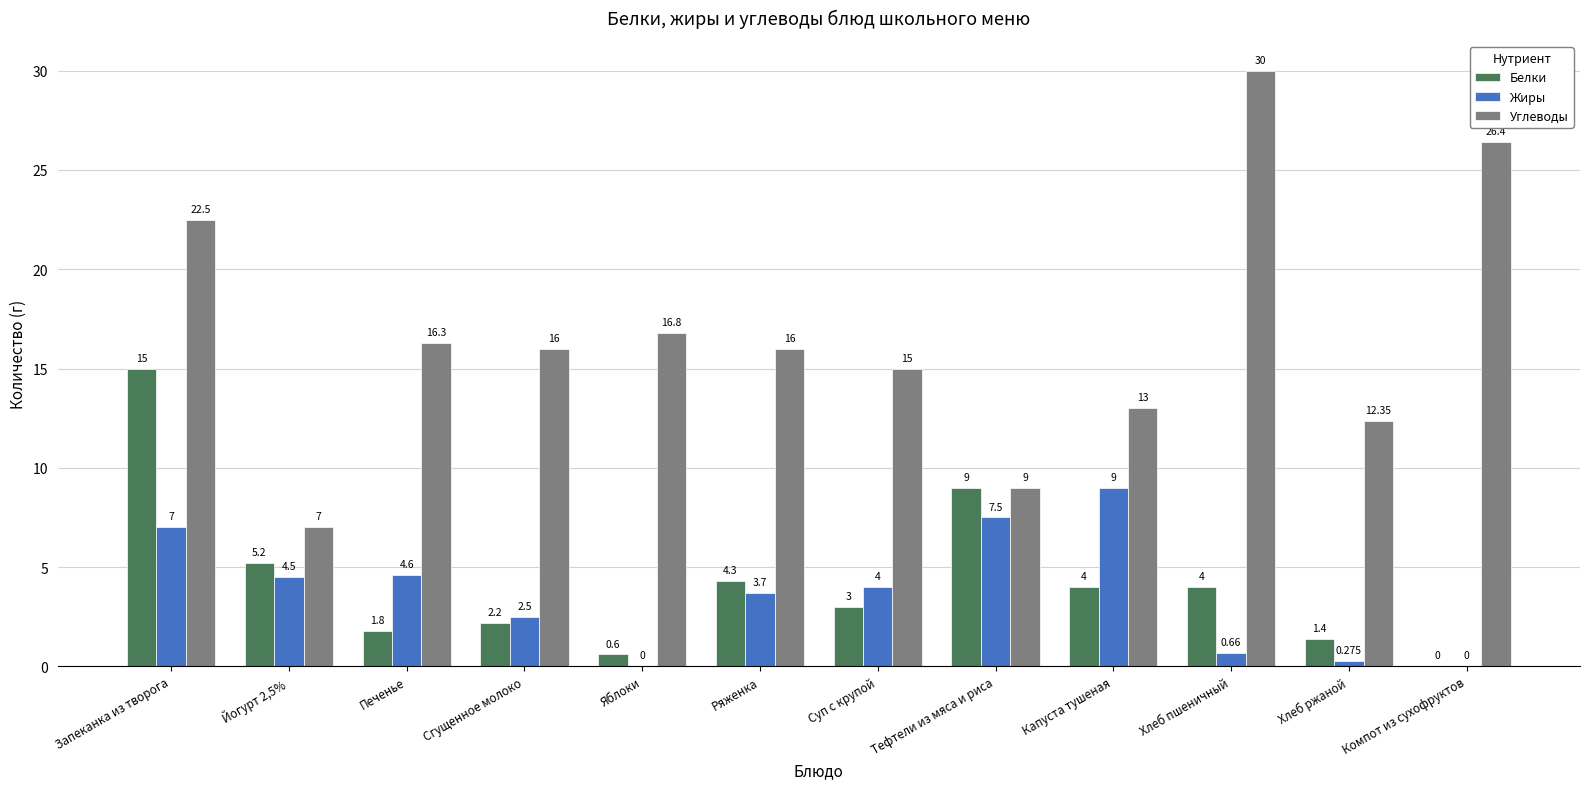

What value does the Белки series have at Капуста тушеная?

4.0